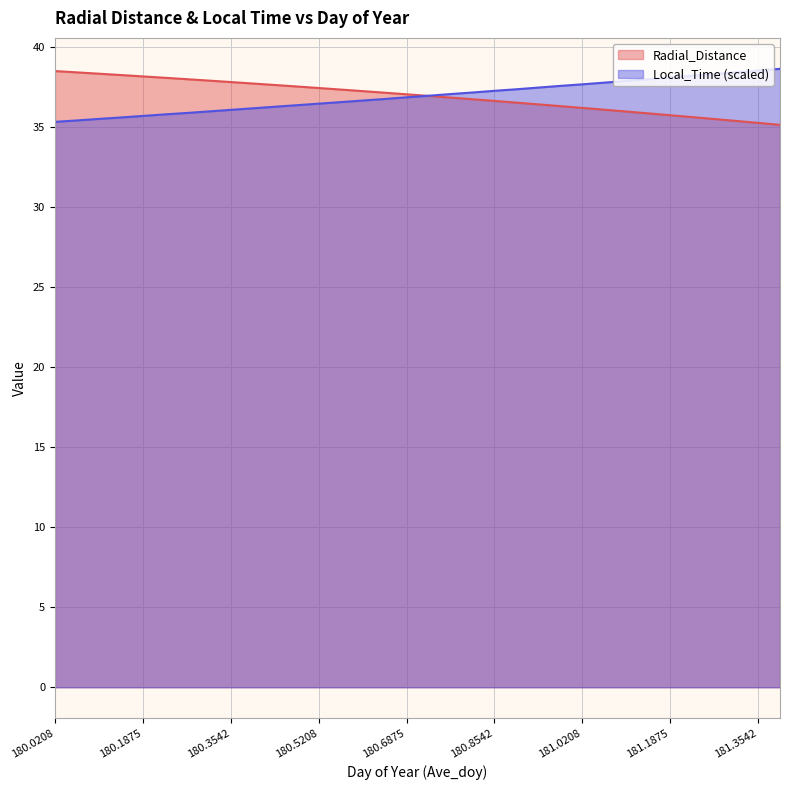

What value does the Radial_Distance series have at 180.5625?

37.4